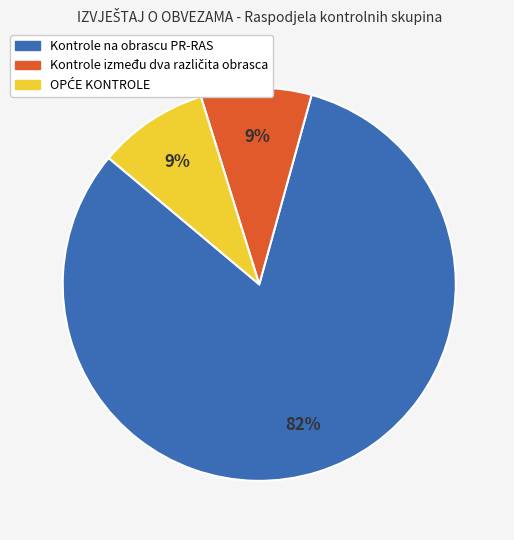

Does any single category account for the majority?

Yes